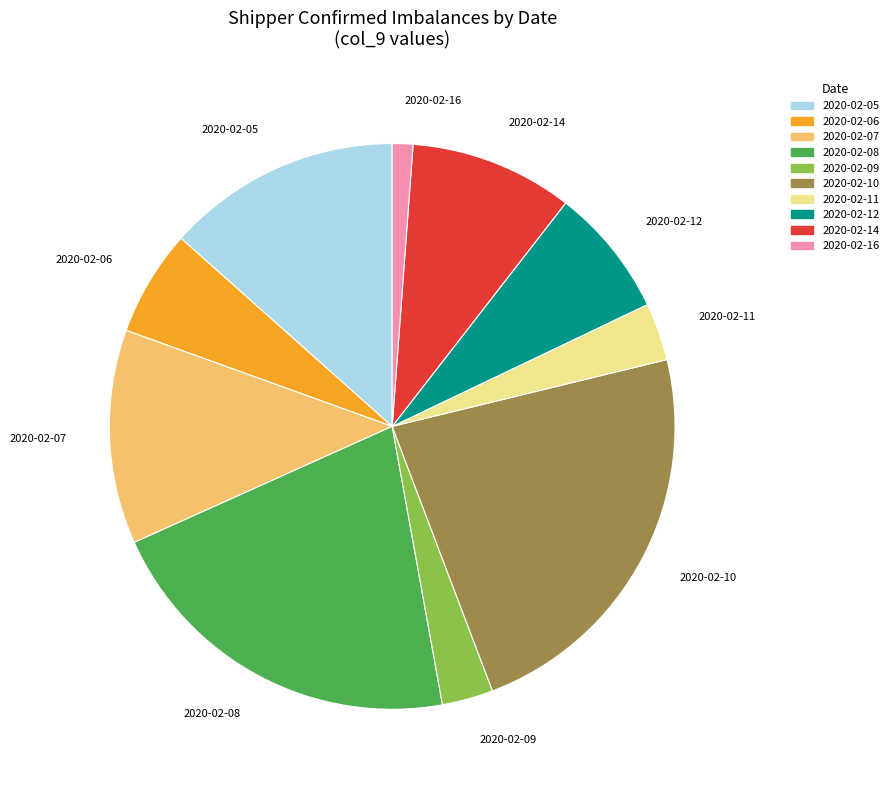

Is there a majority slice in this chart?

No